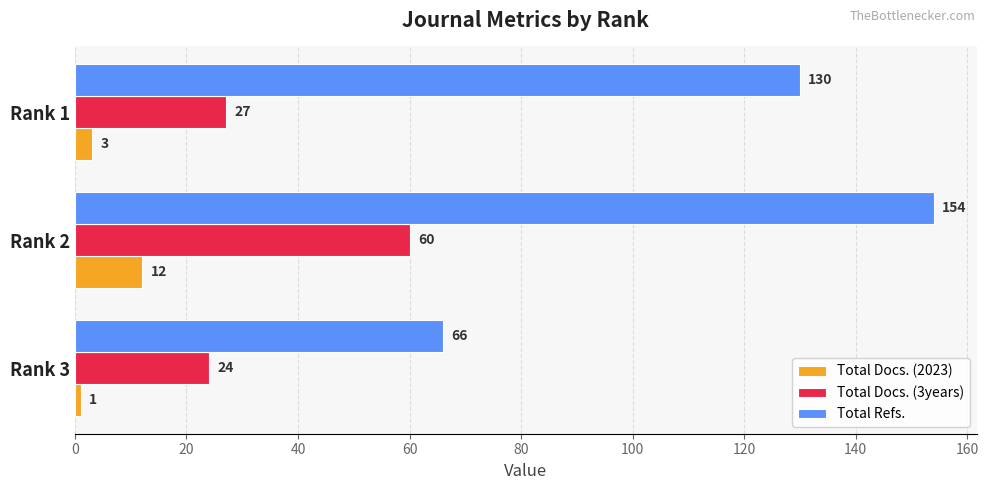

At which category is the sum across all series the highest?

Rank 2